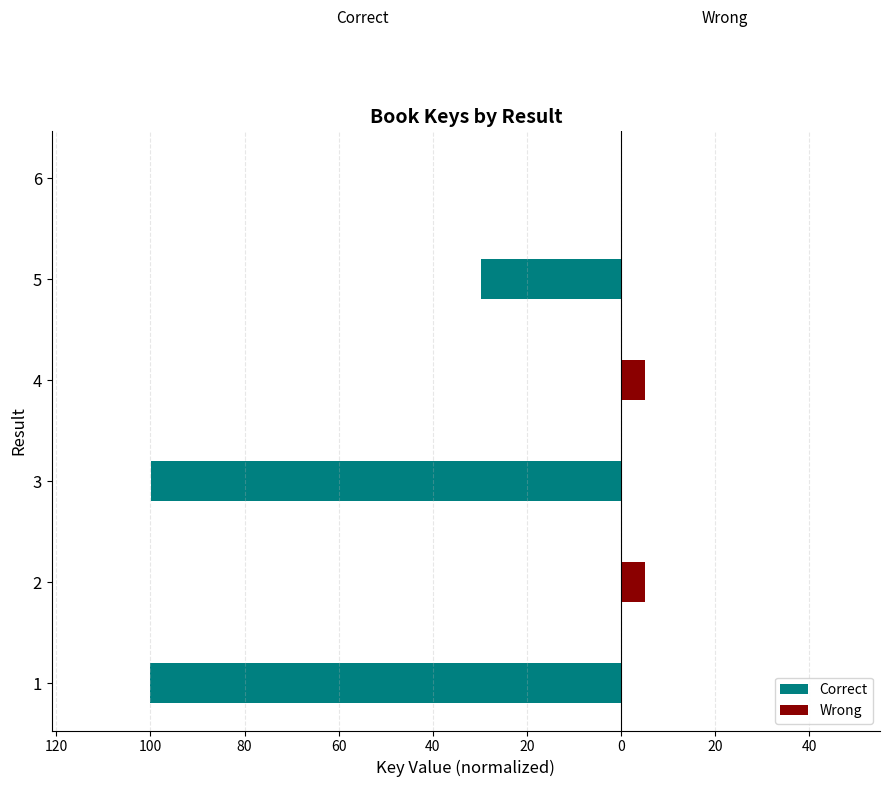

How many groups of bars are there?

6